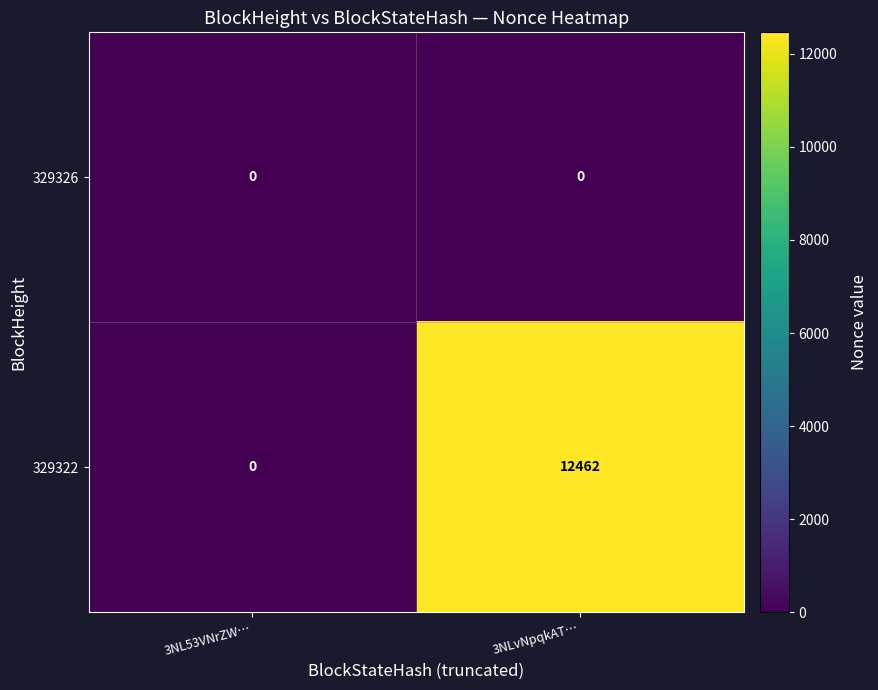

At how many categories does at least one series exceed 11485?

1